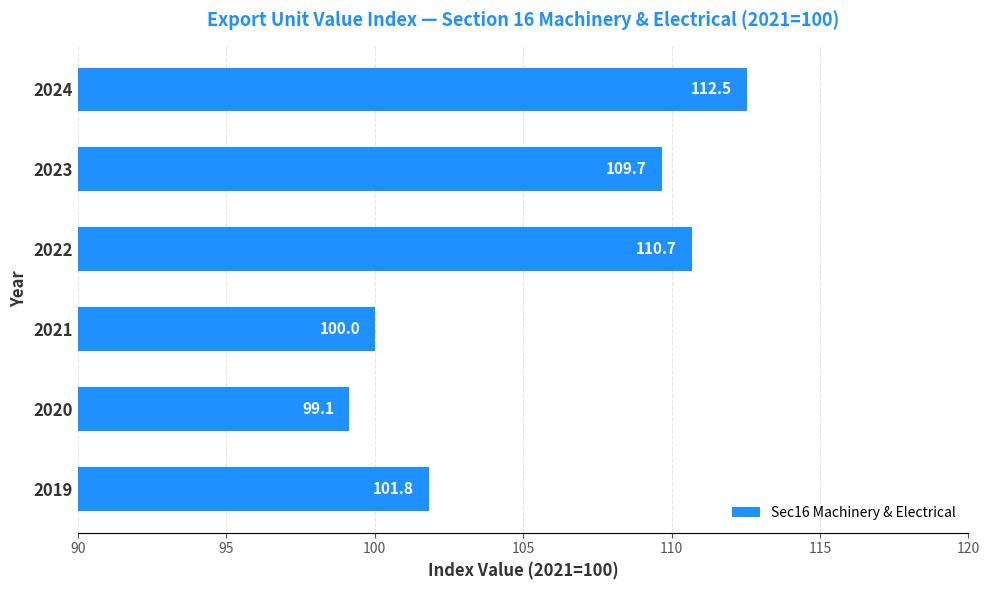

The value at 2021 is 100.0. True or false?

True